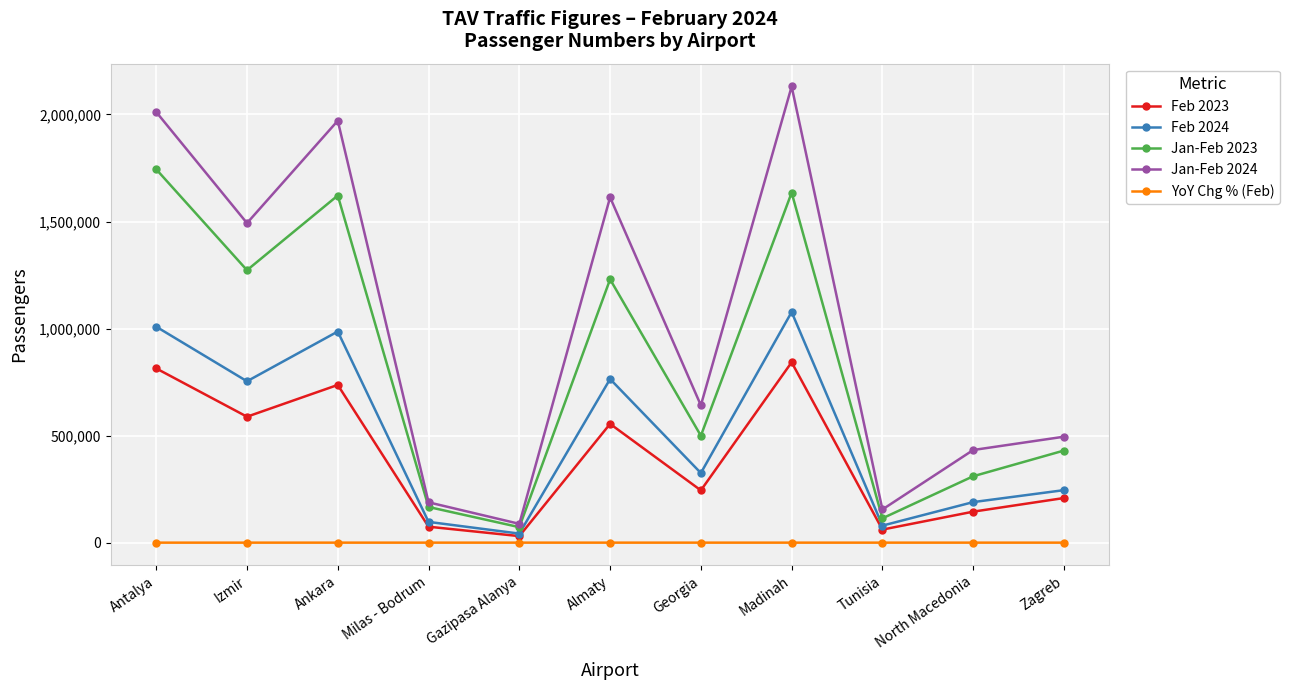

Does the chart display data point markers on the line(s)?

Yes